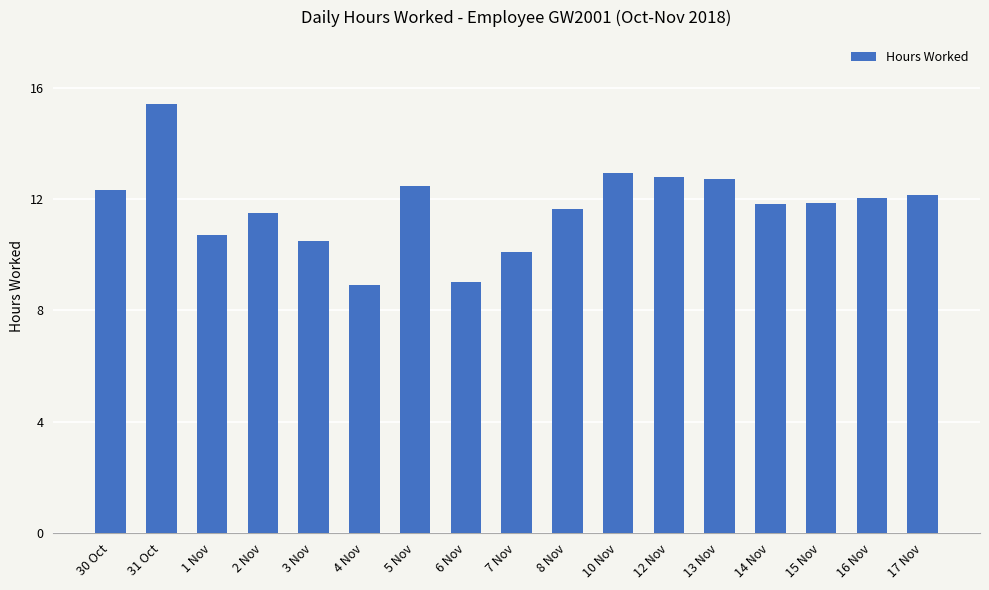

What is the difference between the maximum and second lowest values?

6.4